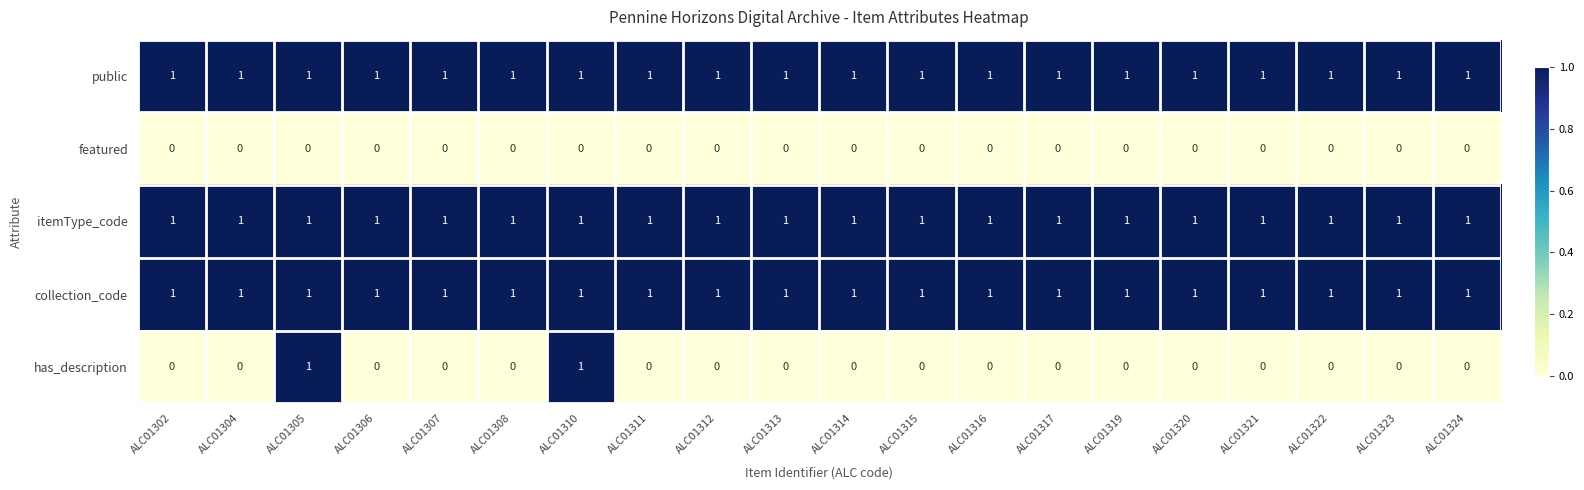

Which series has the widest spread of values?

has_description